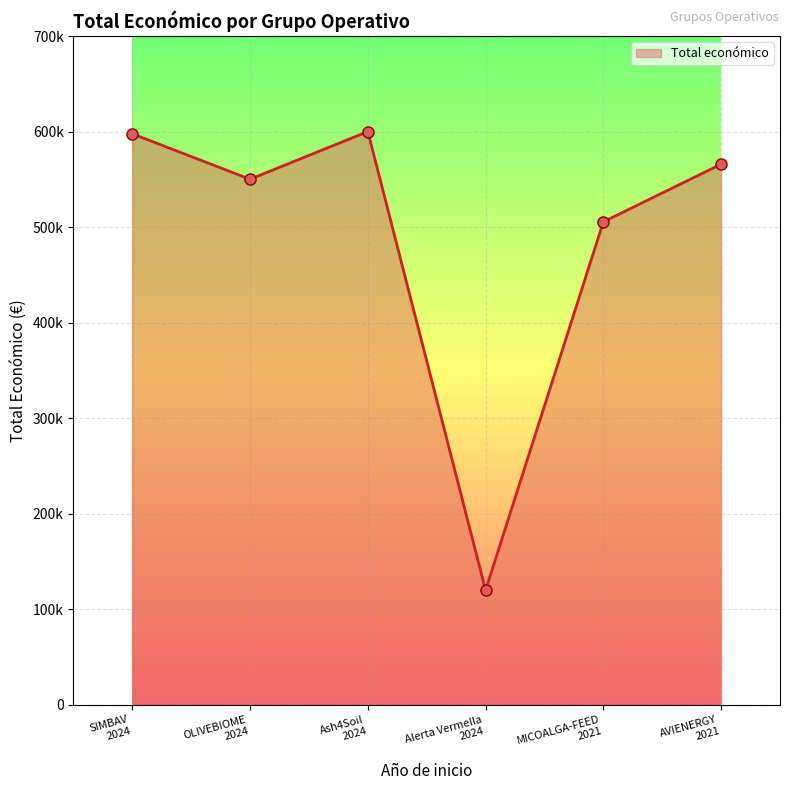

Is this an area chart (filled region under the line)?

Yes